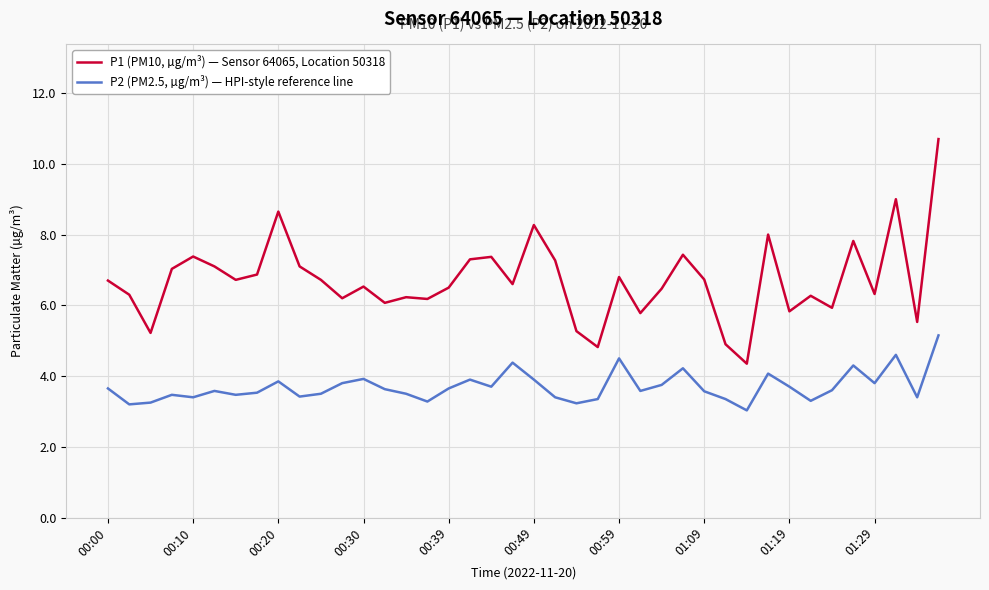

What is the minimum value shown in the chart?

3.0